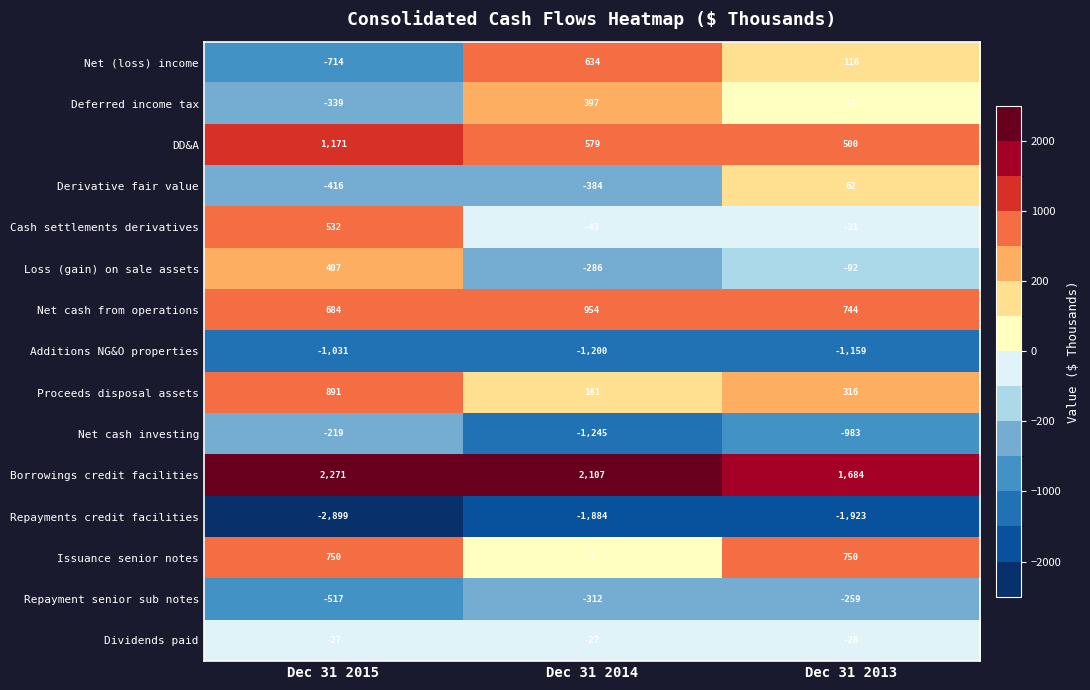

At which category is the sum across all series the highest?

Dec 31 2015